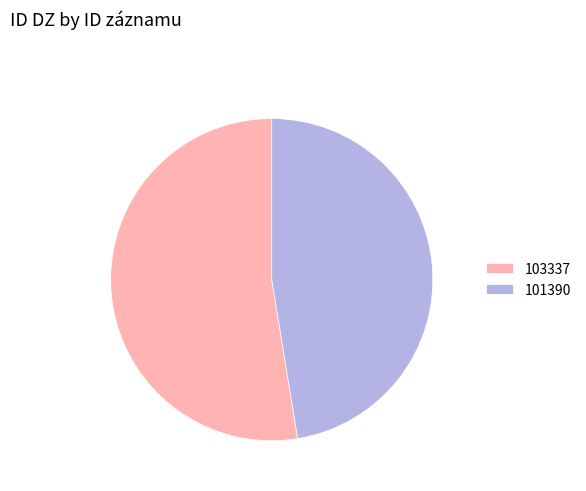

Does any single category account for the majority?

Yes